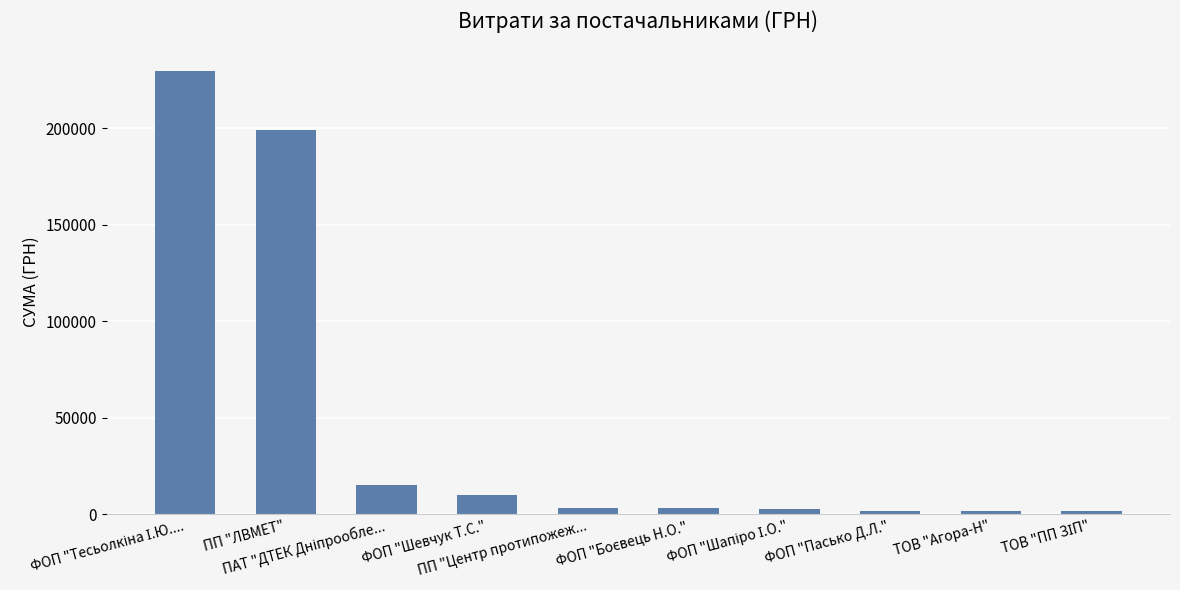

How many categories are shown in the chart?

10